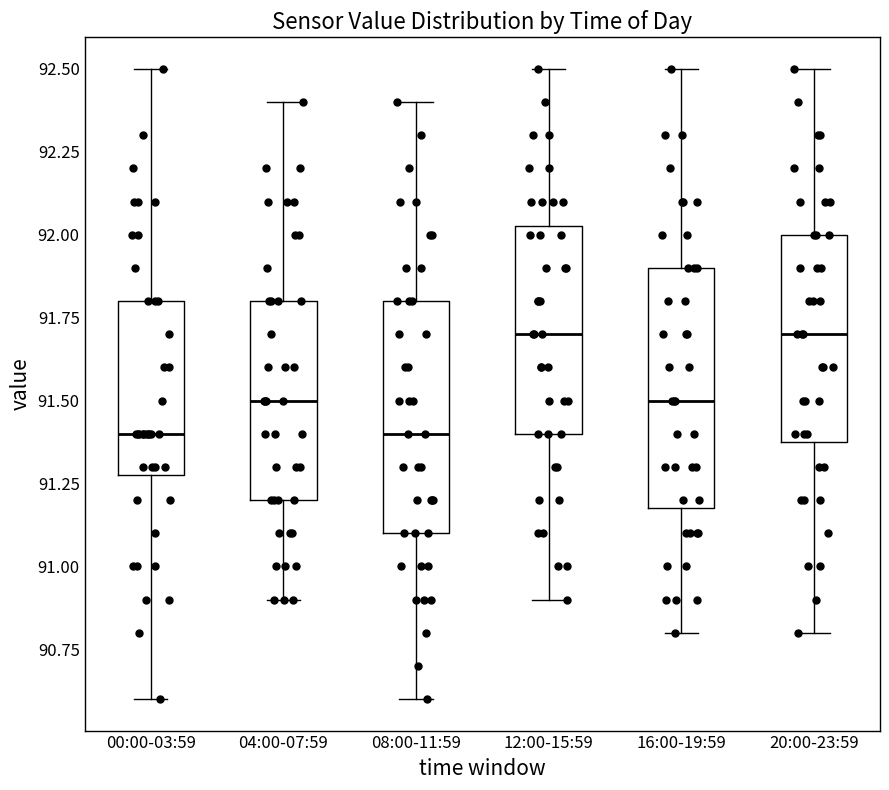

Reading left to right, transcribe this box plot: for each box, give where its median line is, the range the box spans, and where its two whiskers end, as read against the y-axis. The values are not printed on the chart, so give them approximately, as read against the axis.

00:00-03:59: median 91.40, box 91.30 to 91.80, whiskers 90.60 to 92.50
04:00-07:59: median 91.50, box 91.20 to 91.80, whiskers 90.90 to 92.40
08:00-11:59: median 91.40, box 91.10 to 91.80, whiskers 90.60 to 92.40
12:00-15:59: median 91.70, box 91.40 to 92.05, whiskers 90.90 to 92.50
16:00-19:59: median 91.50, box 91.20 to 91.90, whiskers 90.80 to 92.50
20:00-23:59: median 91.70, box 91.40 to 92.00, whiskers 90.80 to 92.50